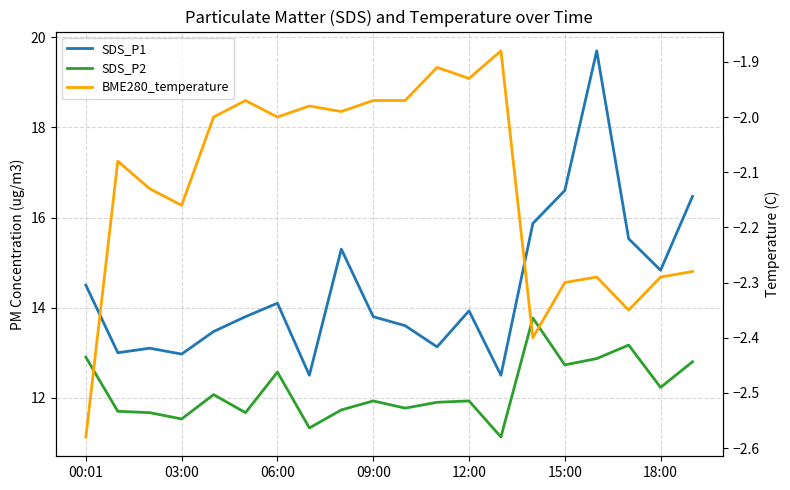

True or false: BME280_temperature and SDS_P2 intersect in this chart.

False